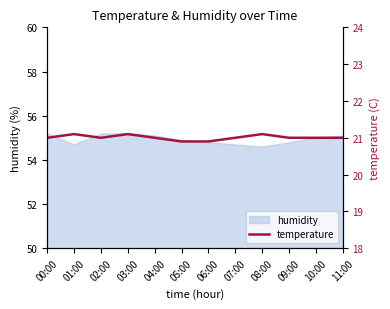

How many interior local peaks (higher than both neighbors) does the data have?

3